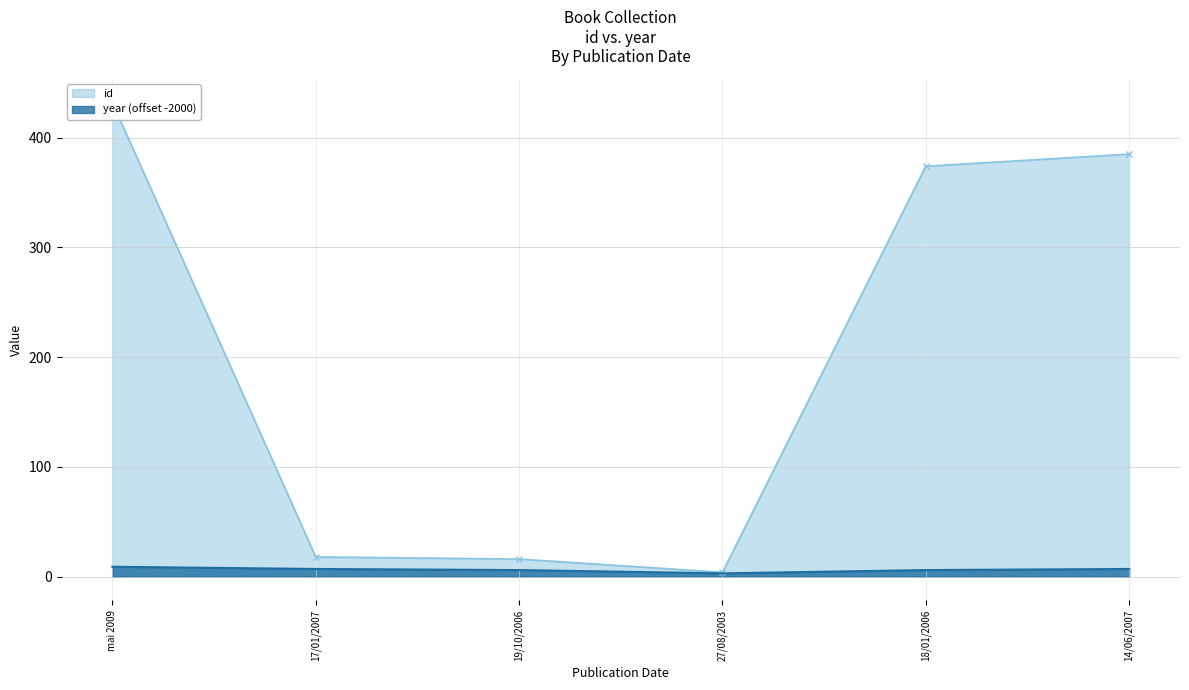

True or false: year and id cross at least once.

False